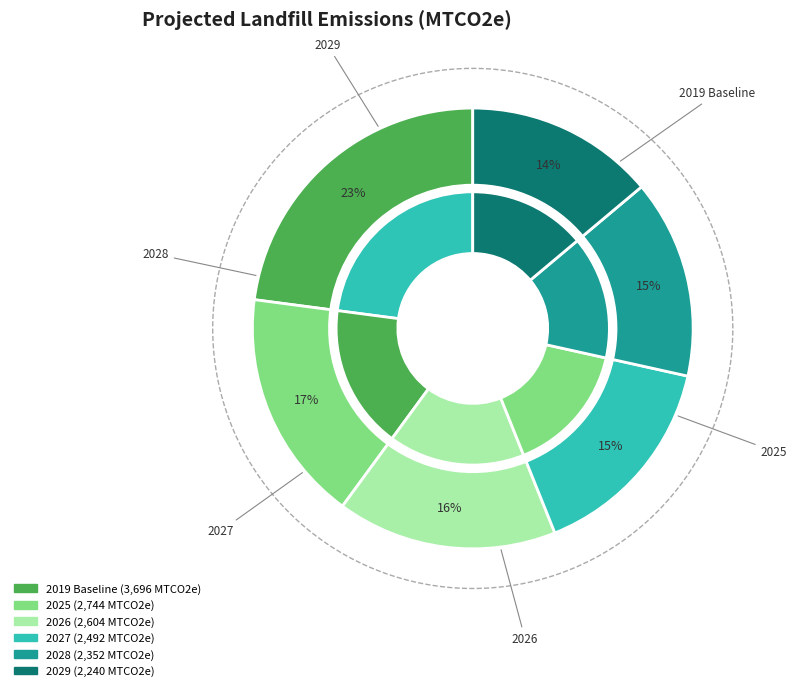

Count the number of slices in the pie.

6